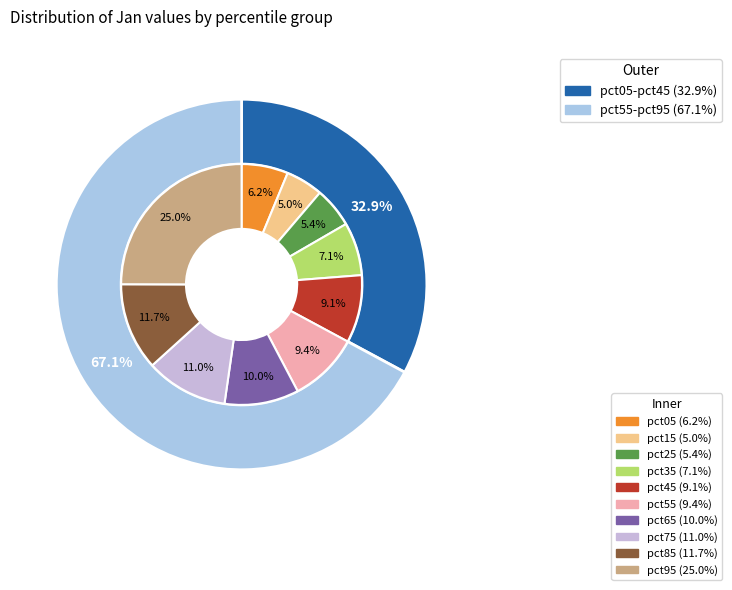

To the nearest percent, what is the difference between the pct55 and pct25 slice percentages?

4%